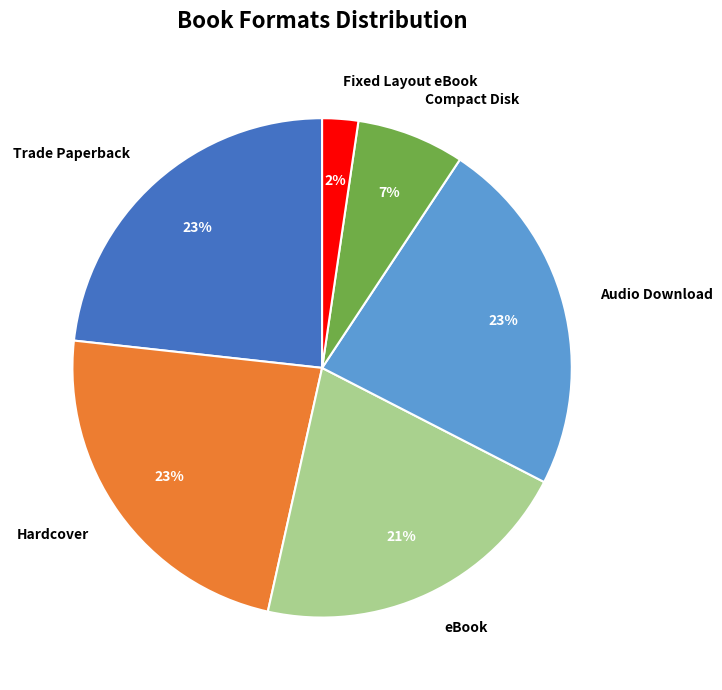

The eBook slice represents 26% of the pie. True or false?

False